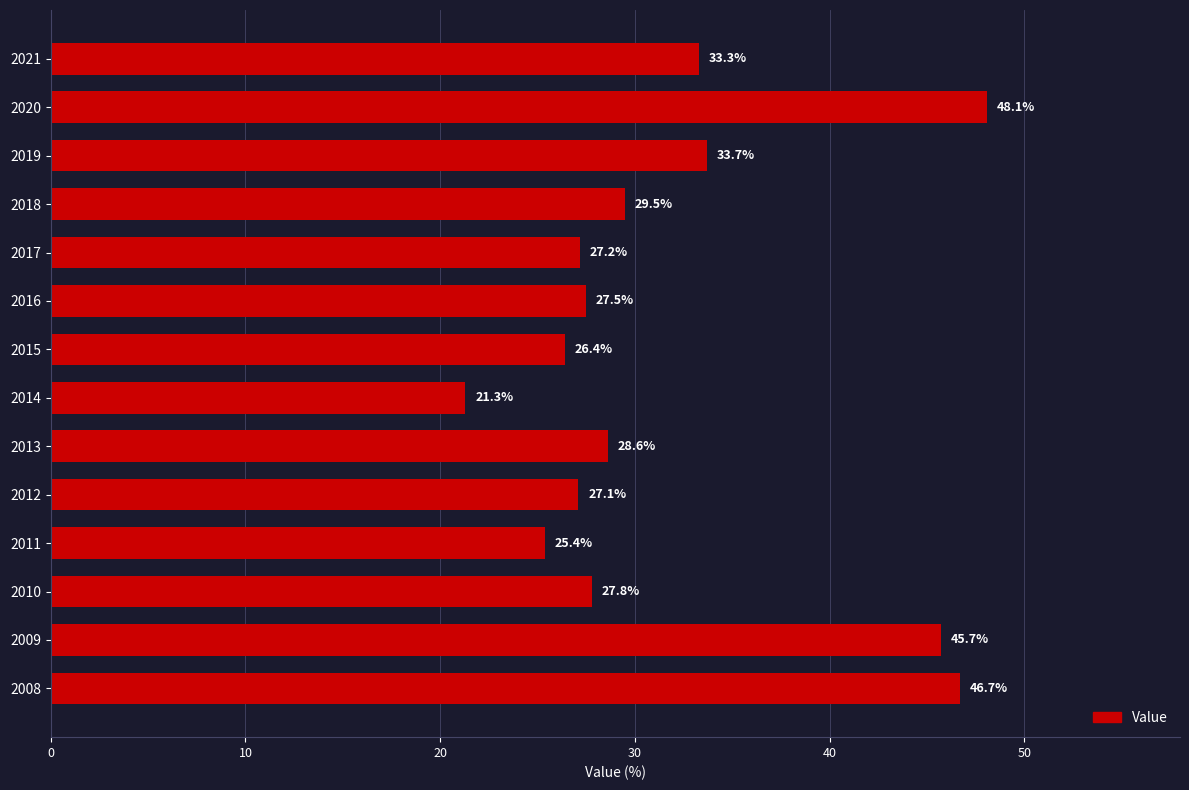

Between 2021 and 2020, which is larger?

2020